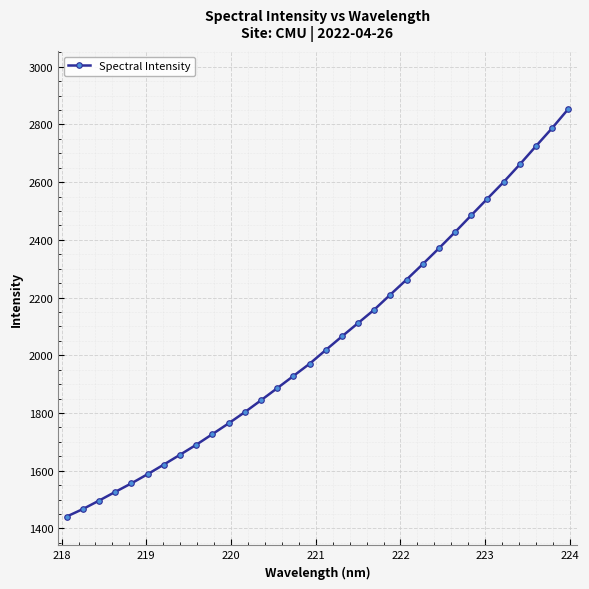

What is the average value?

2048.7